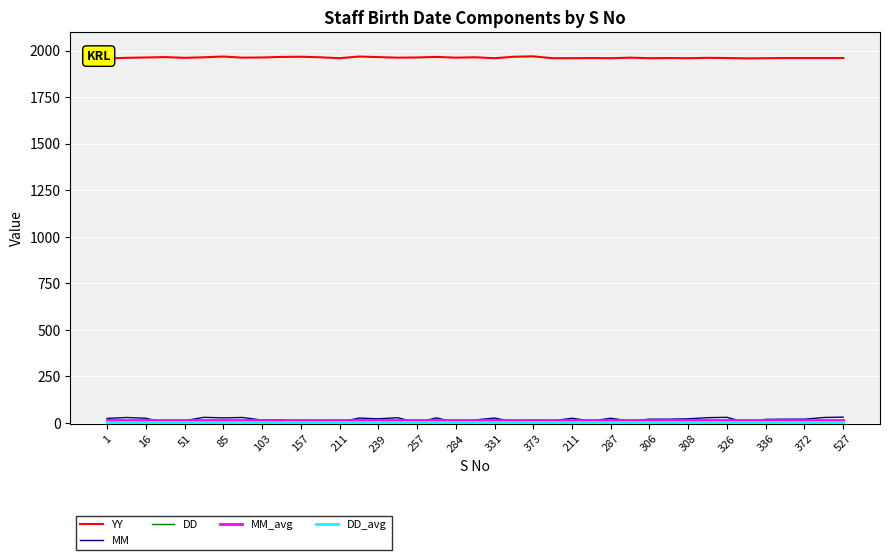

What is the spread (max minus min) of values at 29?

1960.0